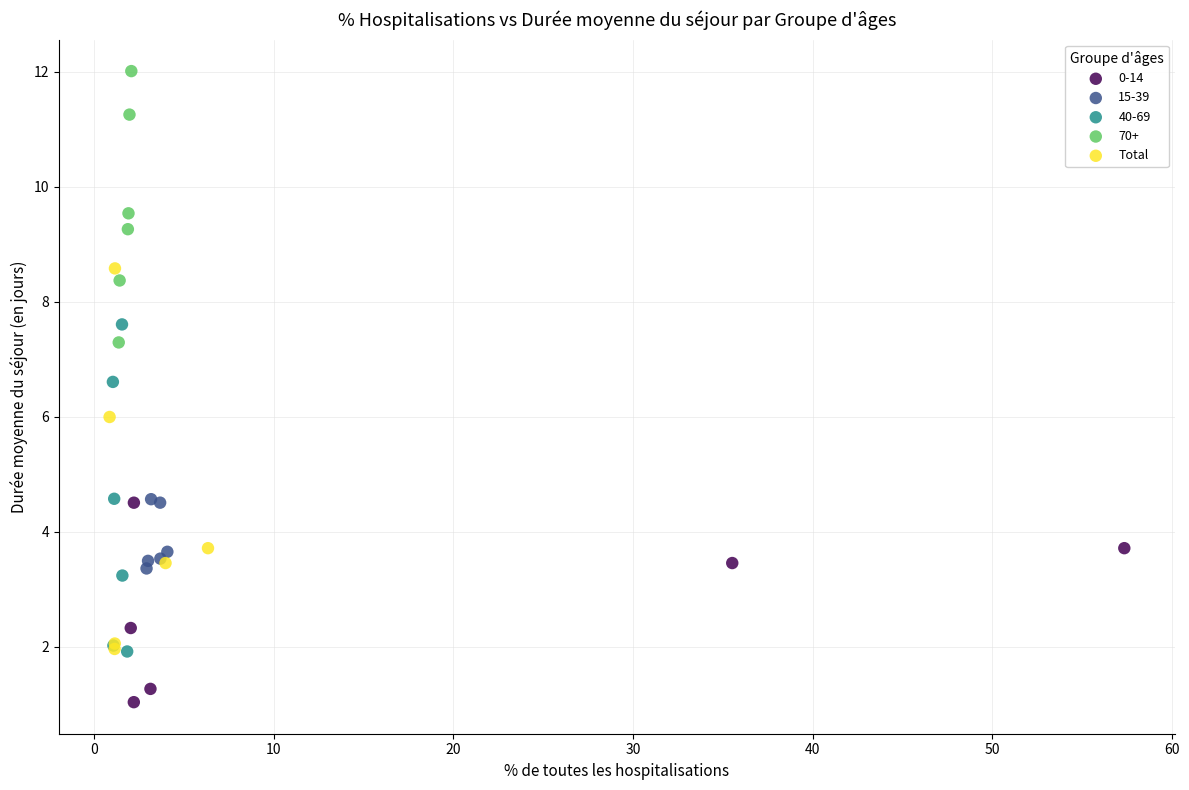

Which series has the largest Y range (max minus min)?

Total